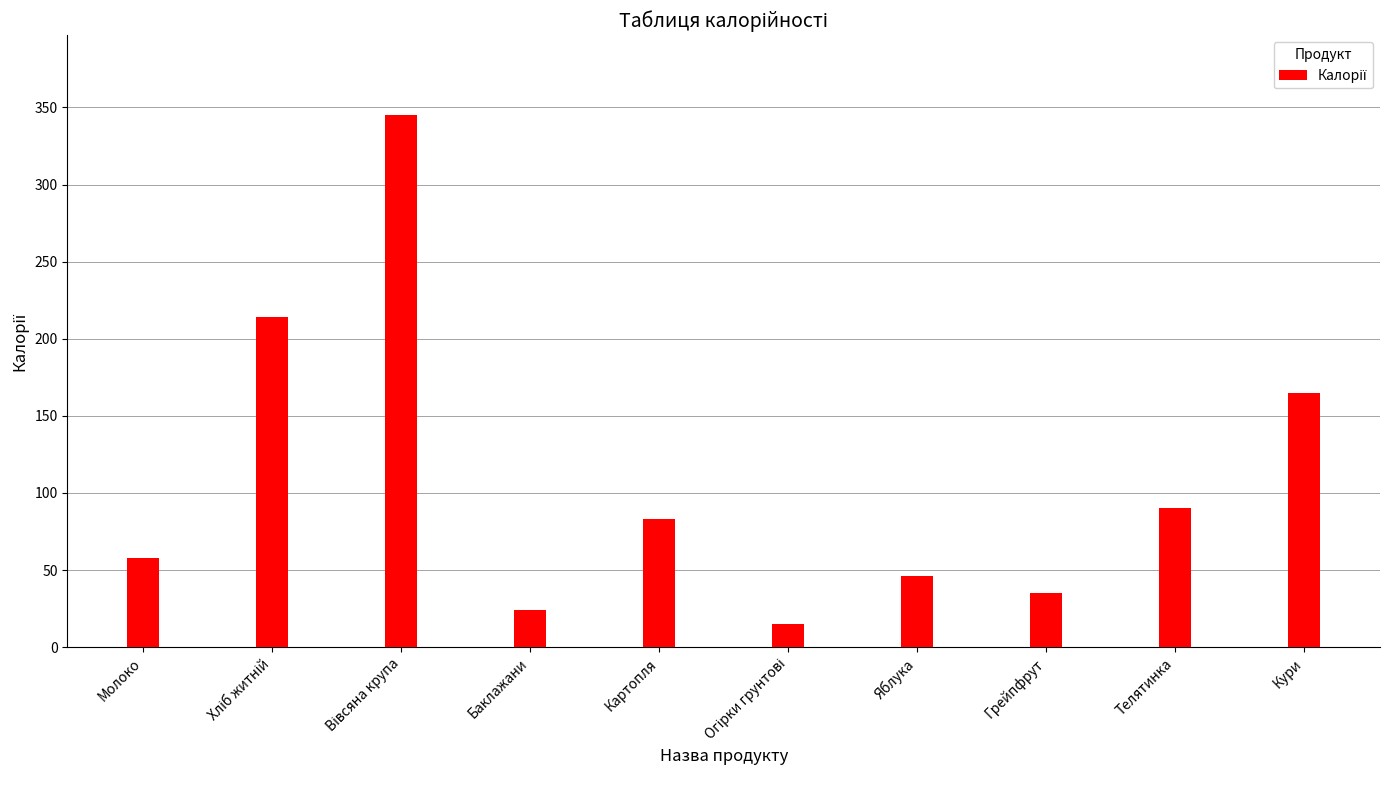

Reading left to right, what are all the values shown in this chart?

58	214	345	24	83	15	46	35	90	165